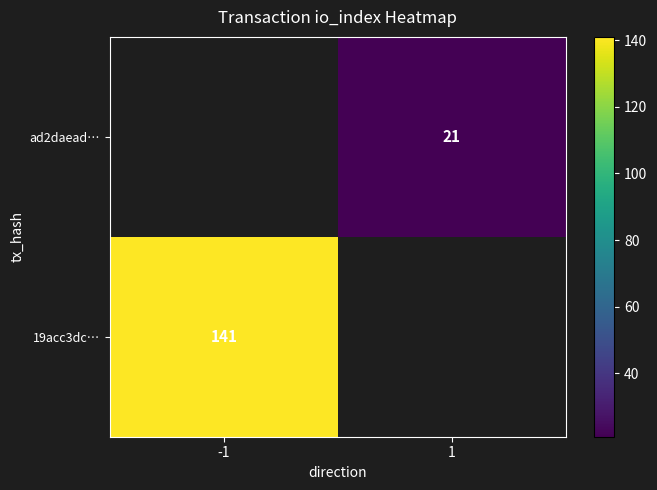

Between -1 and 1, which is larger?

1